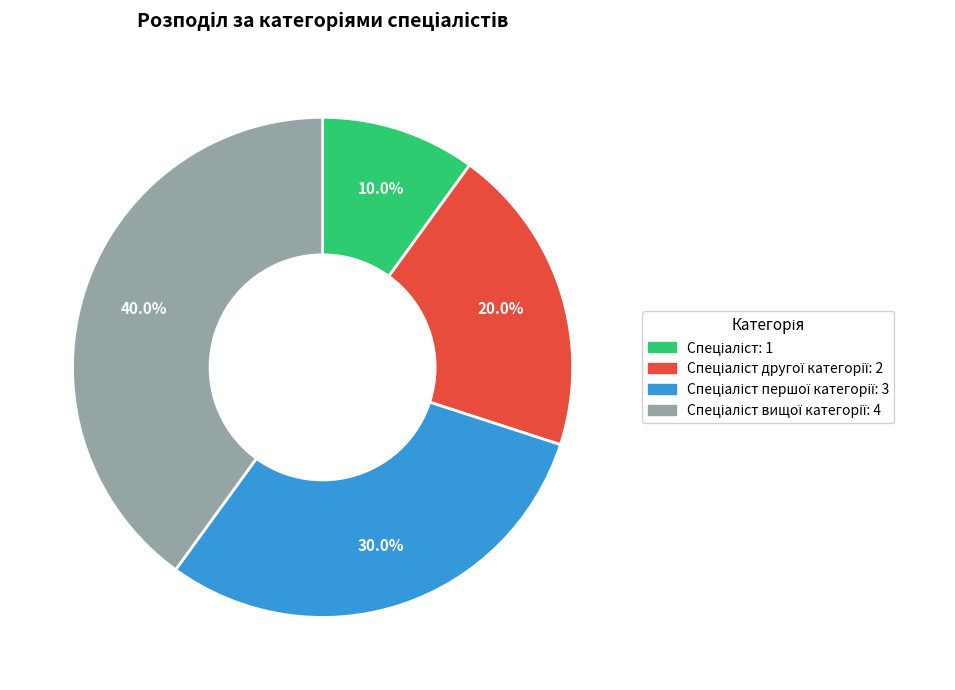

Is there any slice that represents more than half of the pie?

No